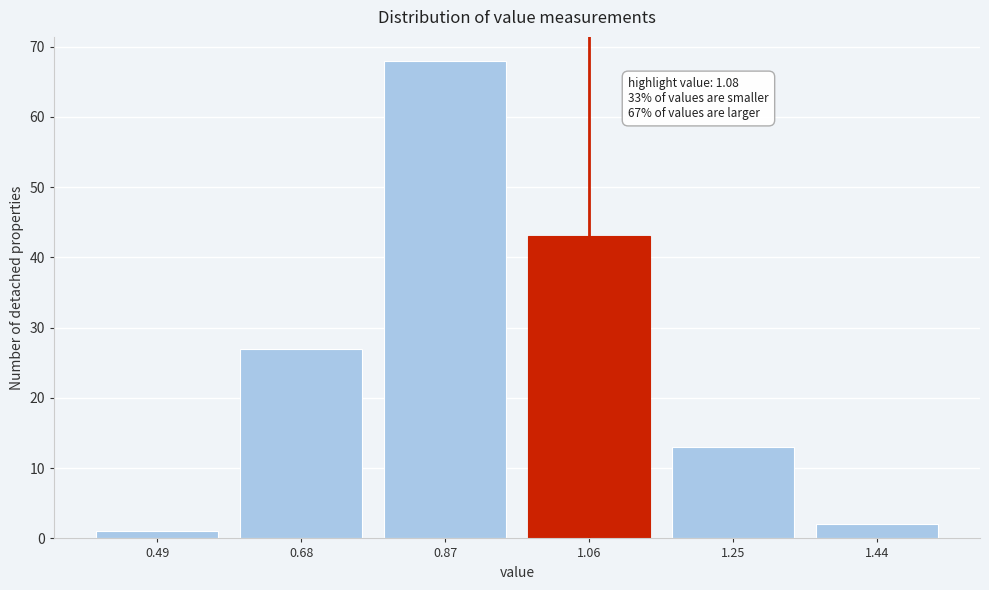

Reading left to right, what are all the values shown in this chart?

1	27	68	43	13	2